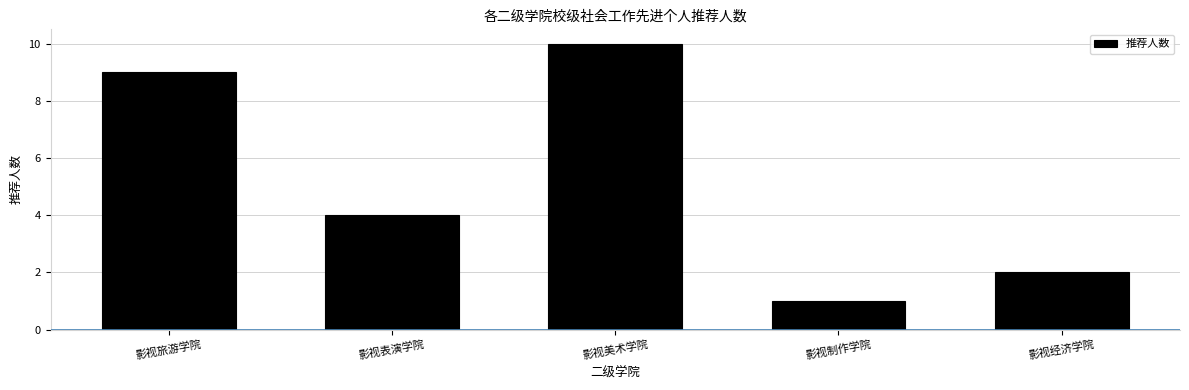

Reading right to left, extract all data points from this chart.

2	1	10	4	9